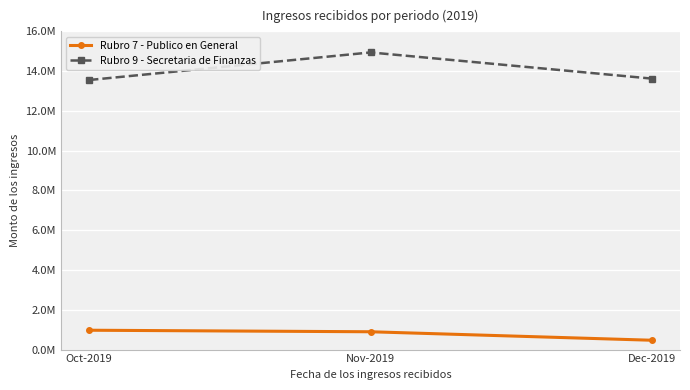

At which label is Rubro 7 - Publico en General closest to 721371?

Nov-2019